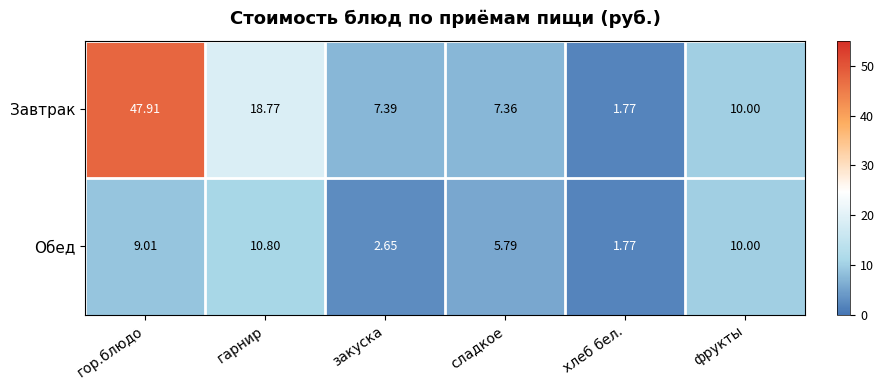

List the series in order of their overall mean, lowest first.

Обед, Завтрак